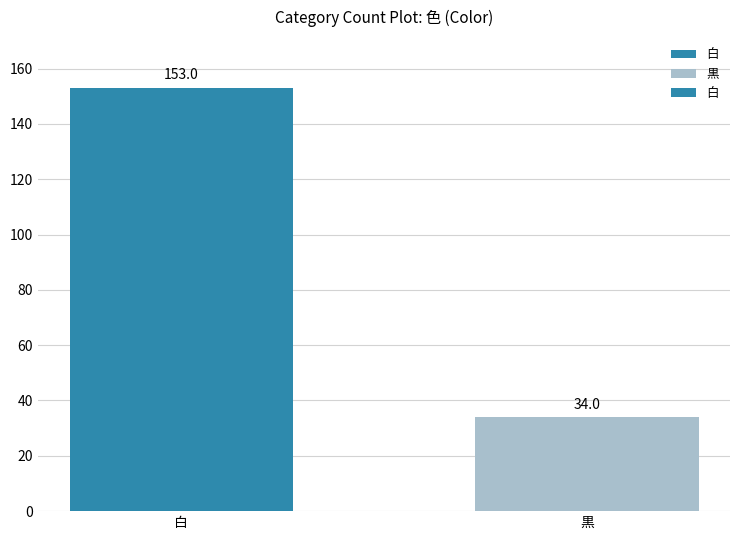

True or false: the data shows 102 at 白.

False